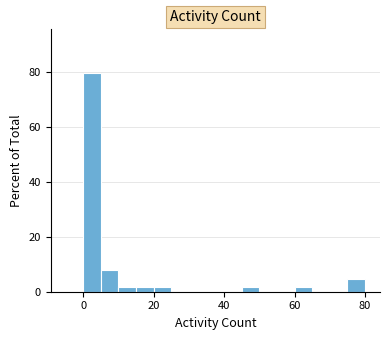

Around what value on the x-axis is the tallest bar? Give the approximate position of its centre, as read against the axis.

2